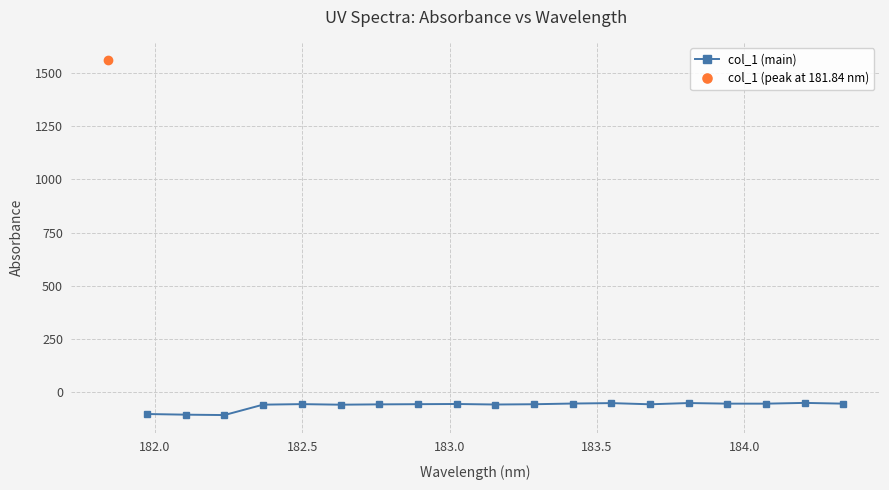

How many lines are shown in the chart?

1